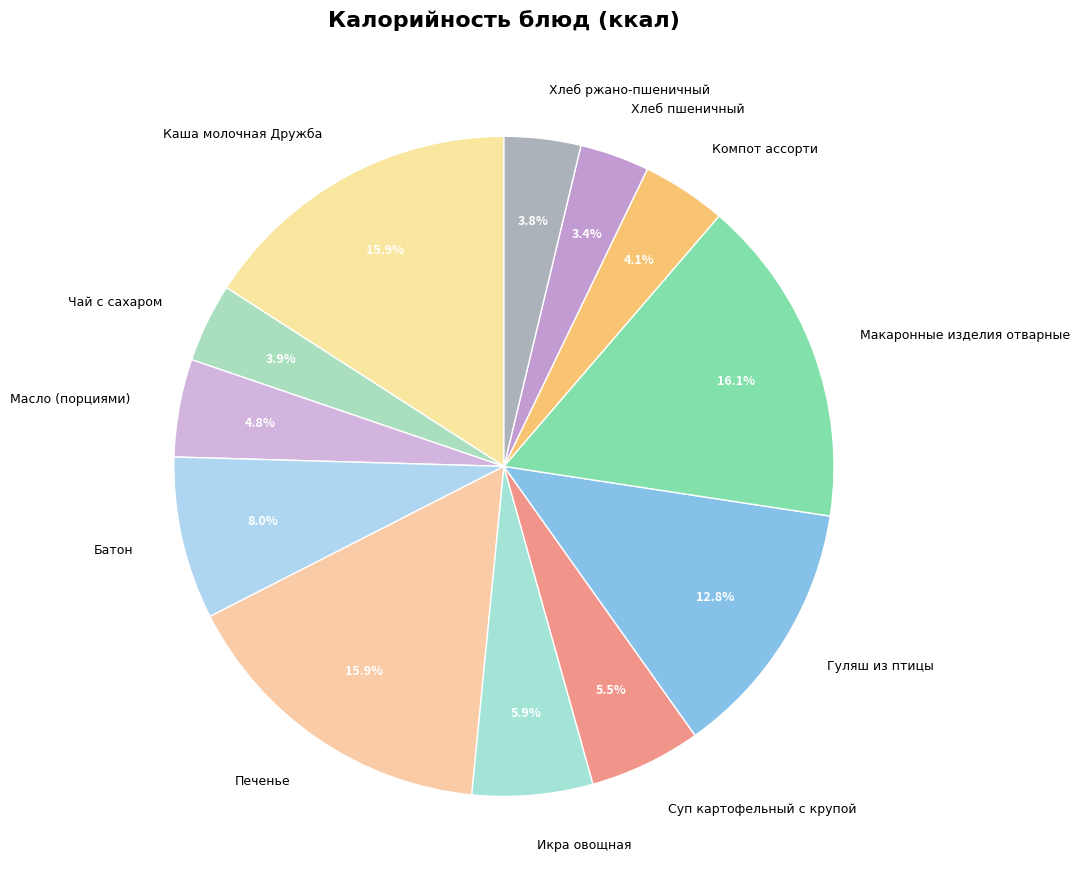

Which has a higher value, Чай с сахаром or Икра овощная?

Икра овощная